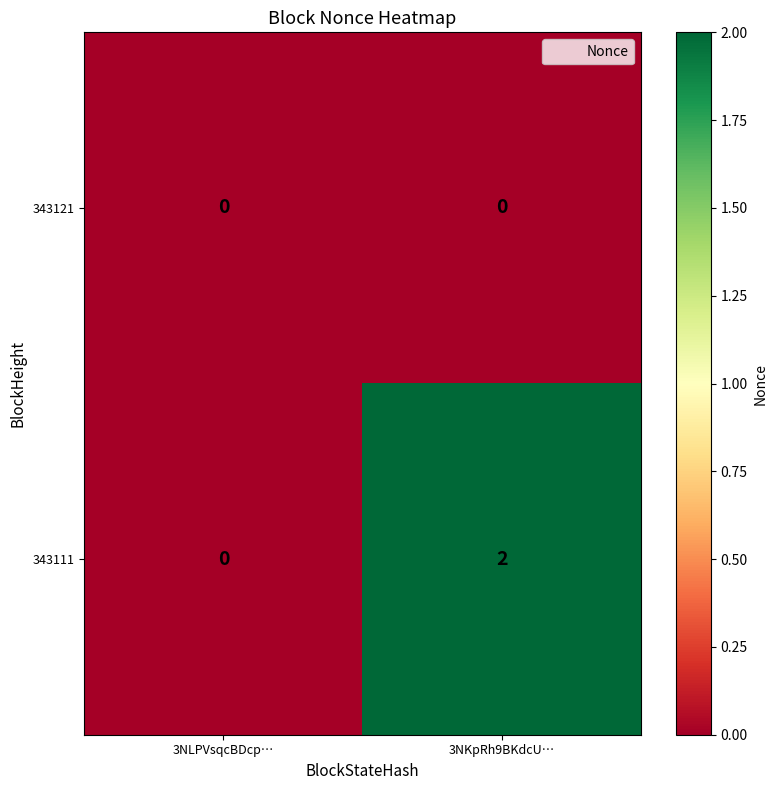

List the series in order of their peak value, lowest first.

343121, 343111